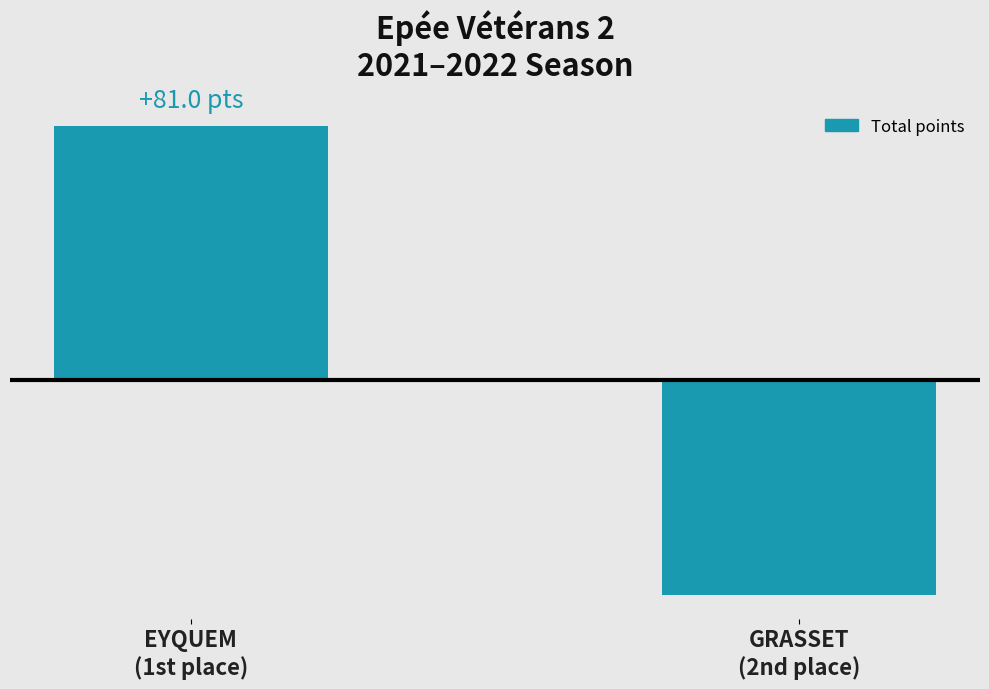

The value at GRASSET
(2nd place) is -68.8. True or false?

True